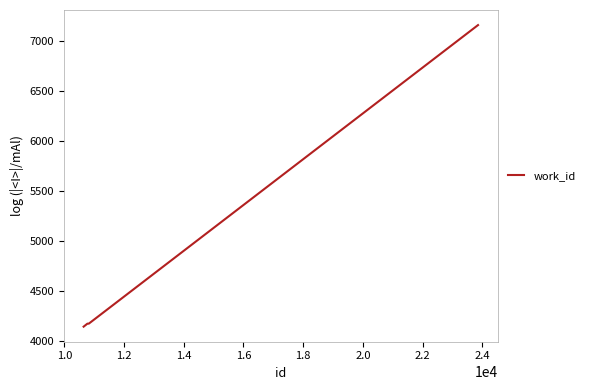

Does the chart display data point markers on the line(s)?

No